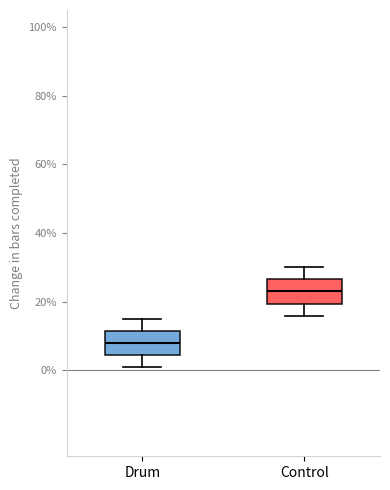

Reading left to right, transcribe this box plot: for each box, give where its median line is, the range the box spans, and where its two whiskers end, as read against the y-axis. The values are not printed on the chart, so give them approximately, as read against the axis.

Drum: median 8, box 4 to 12, whiskers 2 to 16
Control: median 24, box 20 to 26, whiskers 16 to 30